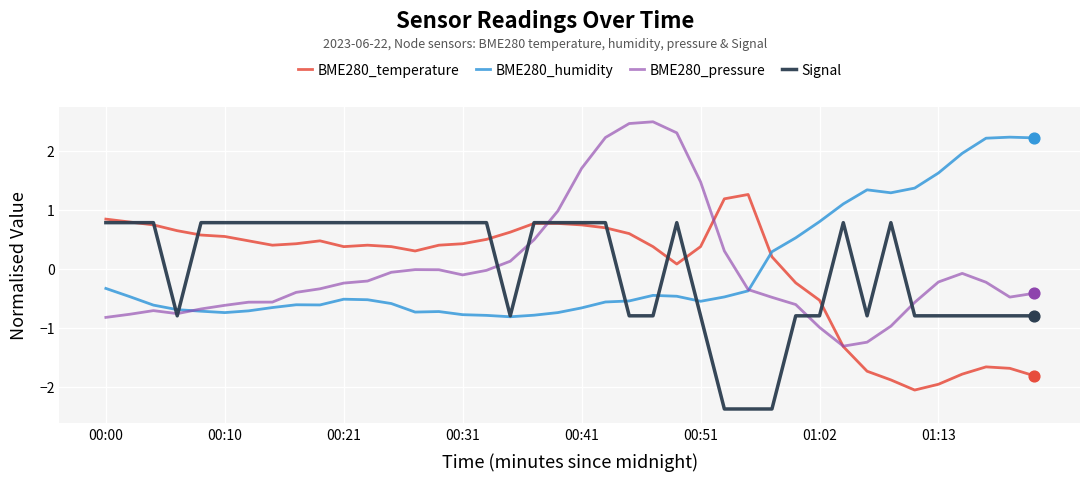

Rank the series by their maximum value, from highest to lowest.

BME280_pressure, BME280_humidity, BME280_temperature, Signal